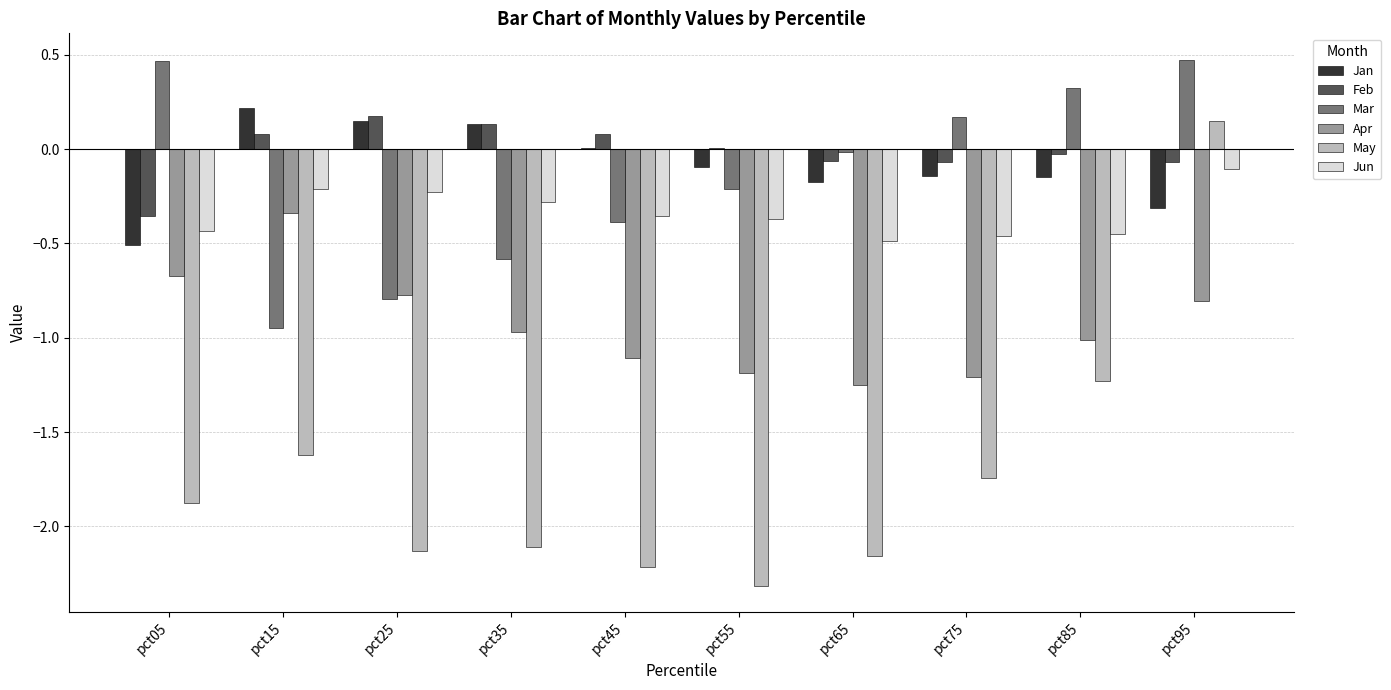

Which series changed the most between pct35 and pct75?

Mar